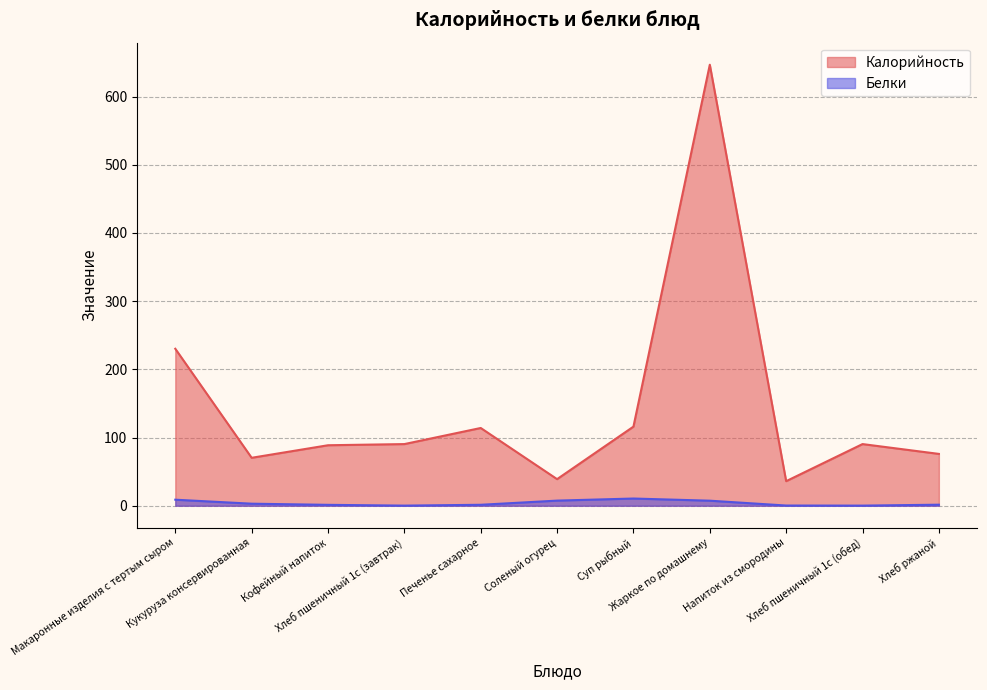

True or false: Белки has a value of 0.5 at Хлеб ржаной.

False